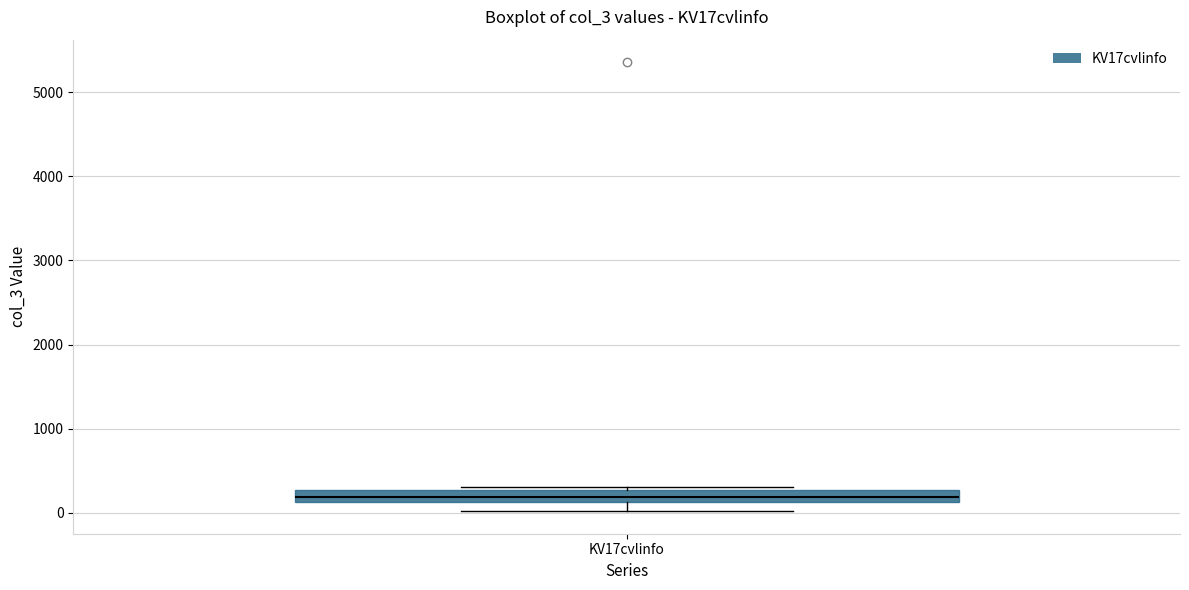

Where is the lower edge of the box for KV17cvlinfo on the y-axis? The values are not printed on the chart, so give them approximately, as read against the axis.

100